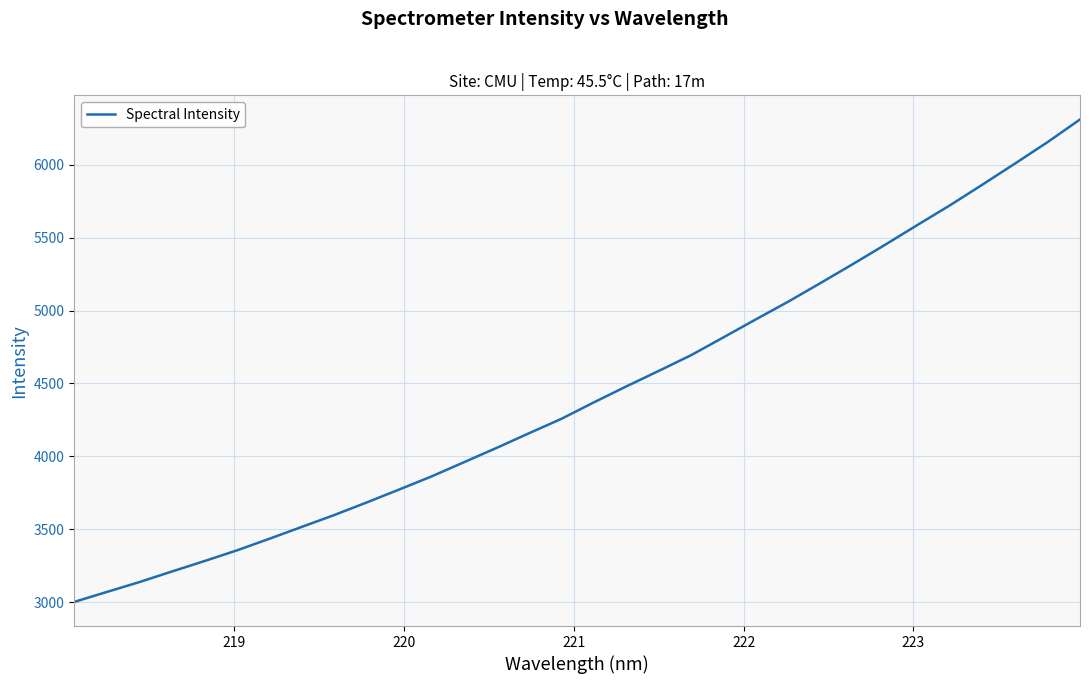

What is the minimum value shown in the chart?

3001.1